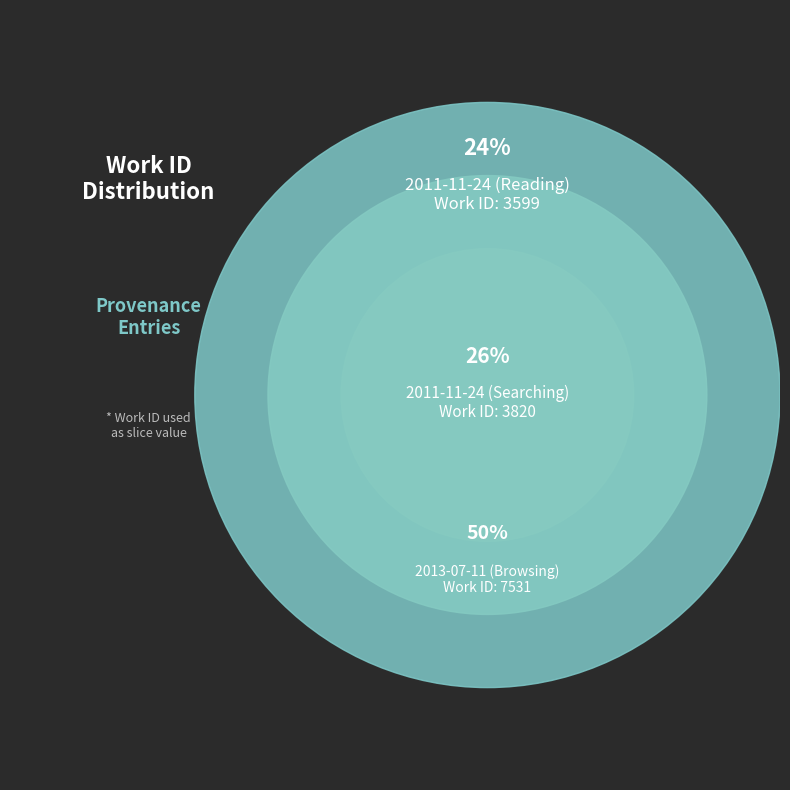

To the nearest percent, what is the combined percentage of 2013-07-11 (Browsing) and 2011-11-24 (Reading)?

74%